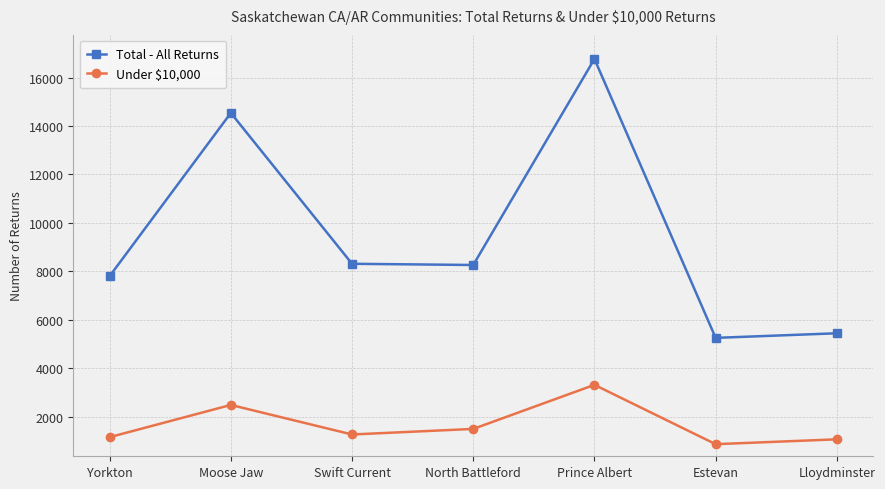

What is the lowest value of the Total - All Returns series?

5250